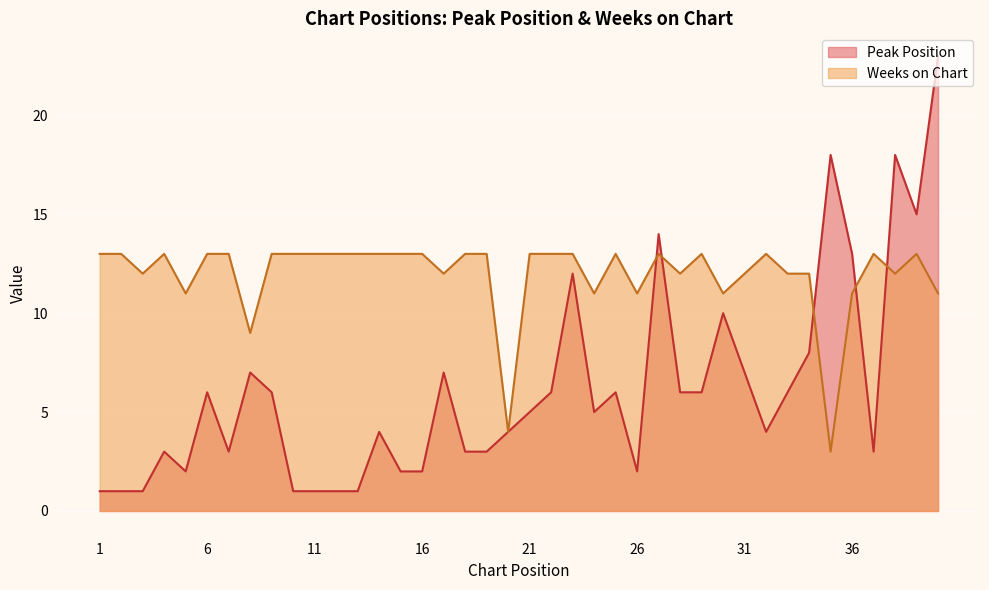

What is the average value of the Peak Position series?

6